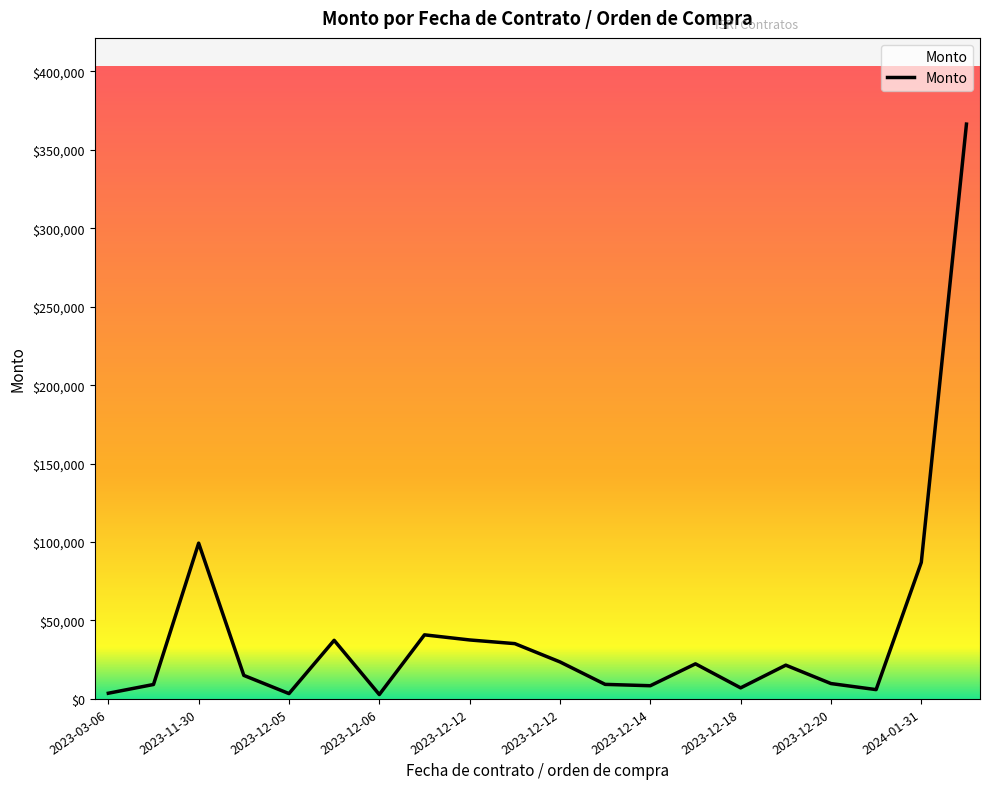

Count the number of categories in the chart.

20